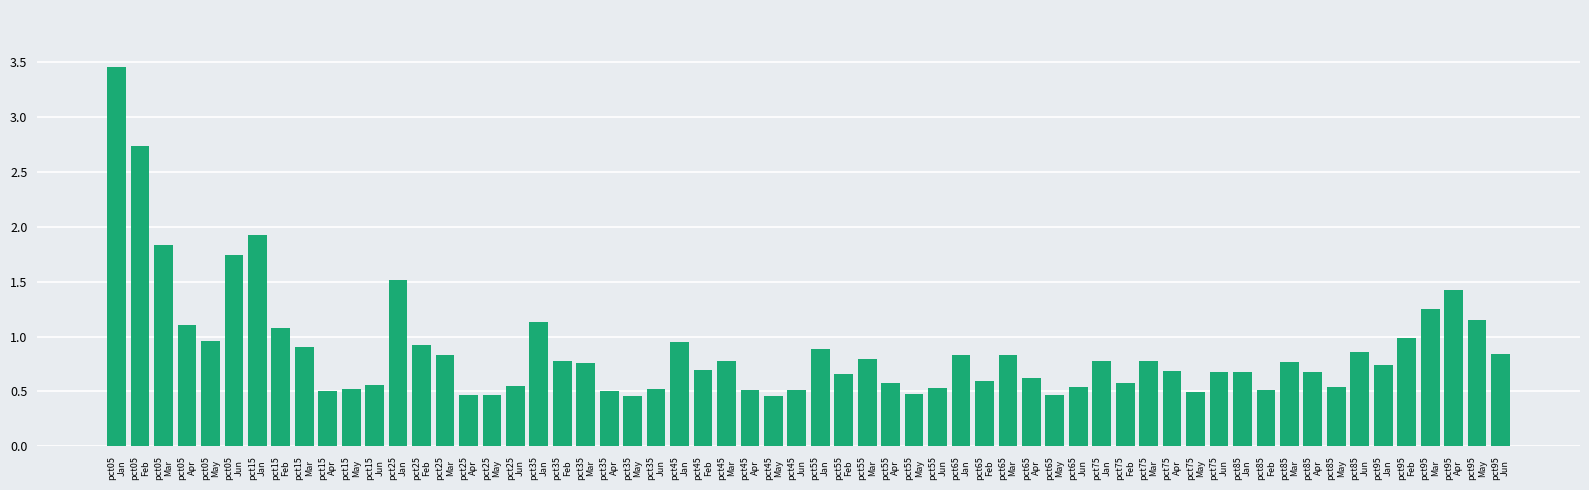

What is the value of the 49th bar from the left?

0.7